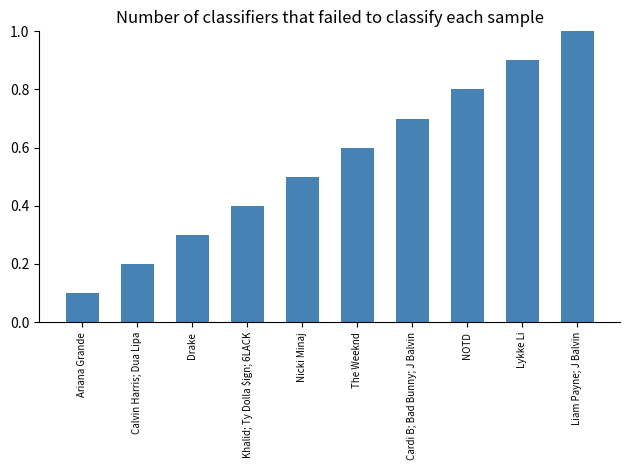

Reading left to right, what are all the values shown in this chart?

Ariana Grande=0.1	Calvin Harris; Dua Lipa=0.2	Drake=0.3	Khalid; Ty Dolla $ign; 6LACK=0.4	Nicki Minaj=0.5	The Weeknd=0.6	Cardi B; Bad Bunny; J Balvin=0.7	NOTD=0.8	Lykke Li=0.9	Liam Payne; J Balvin=1.0